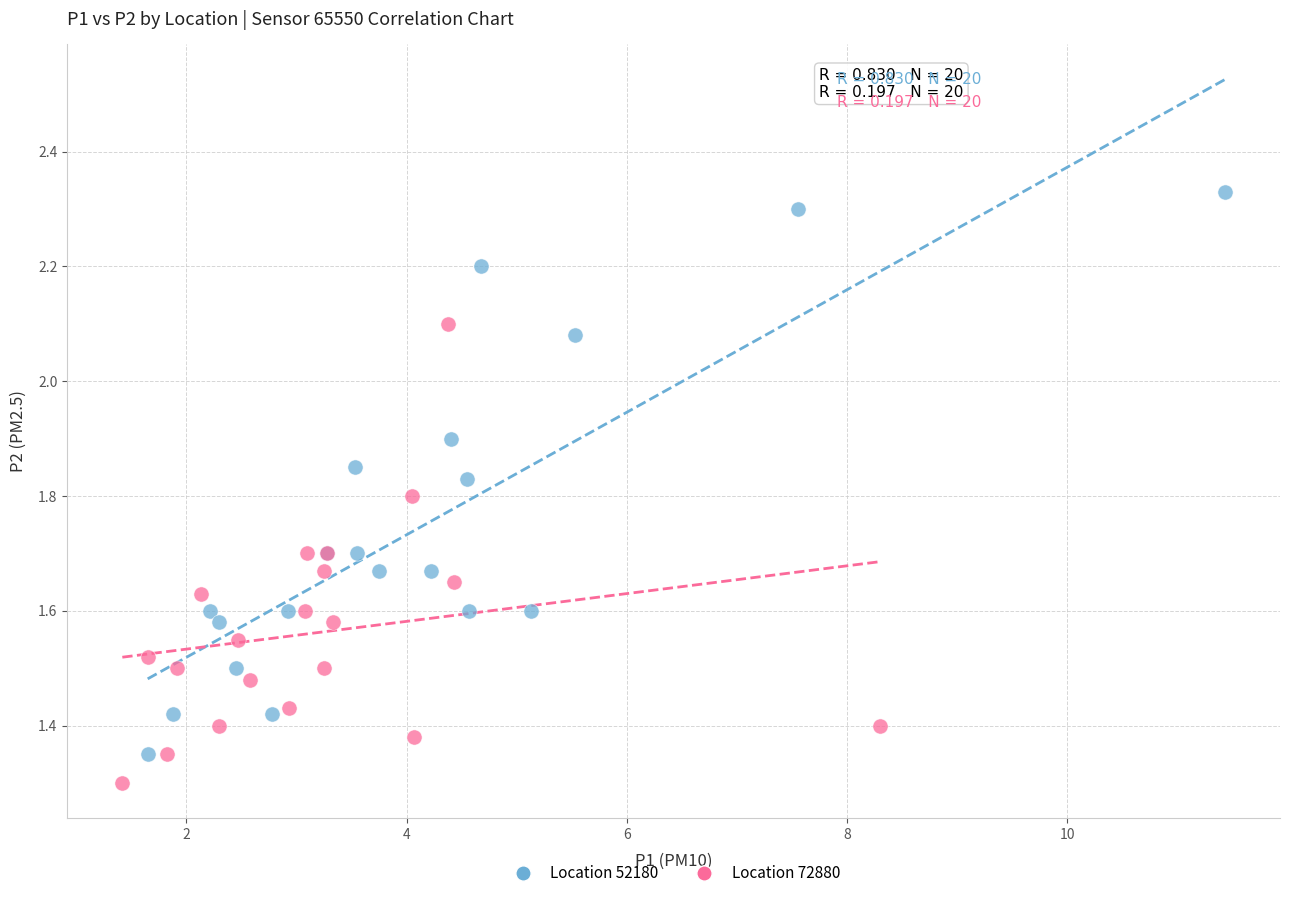

Which series has the largest Y range (max minus min)?

Location 52180